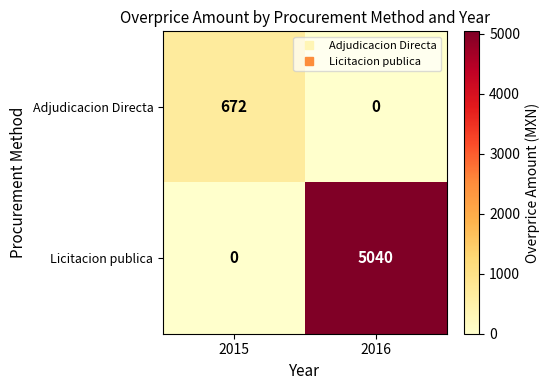

What is the spread (max minus min) of values at 2016?

5040